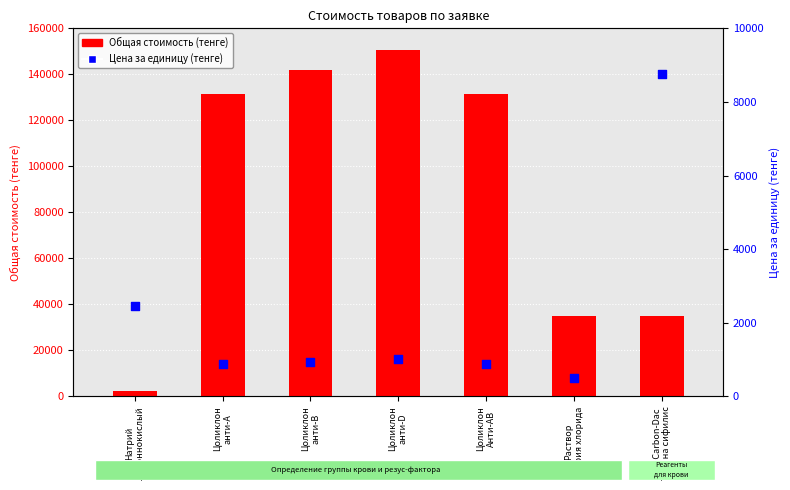

At which category is the sum across all series the highest?

Цоликлон
анти-D